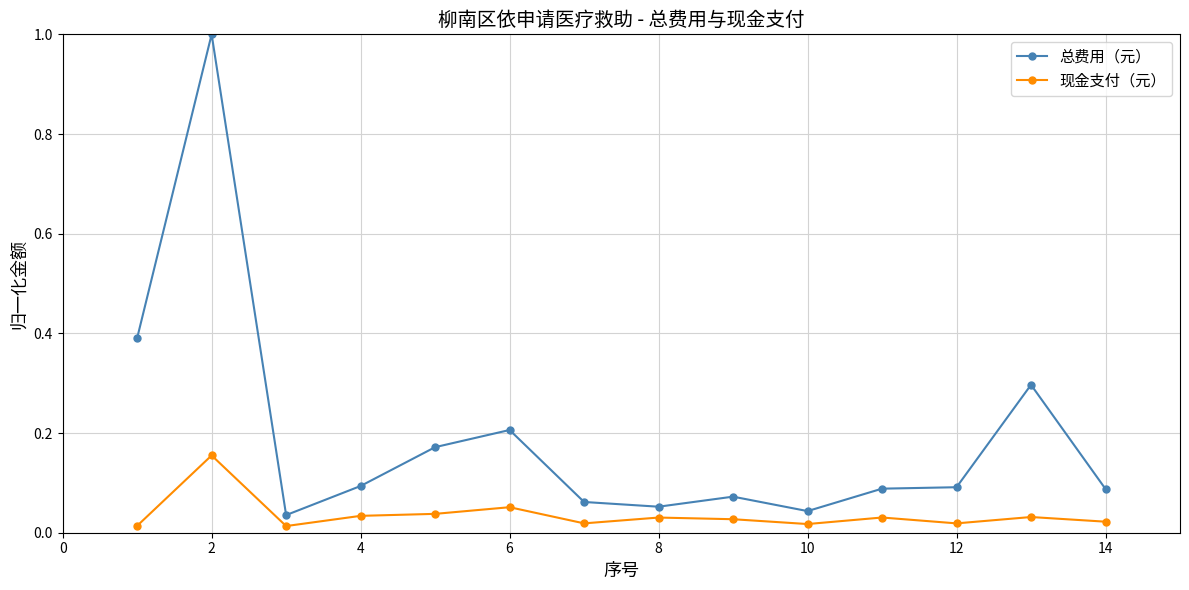

What is the sum of all 总费用（元） values?

2.7